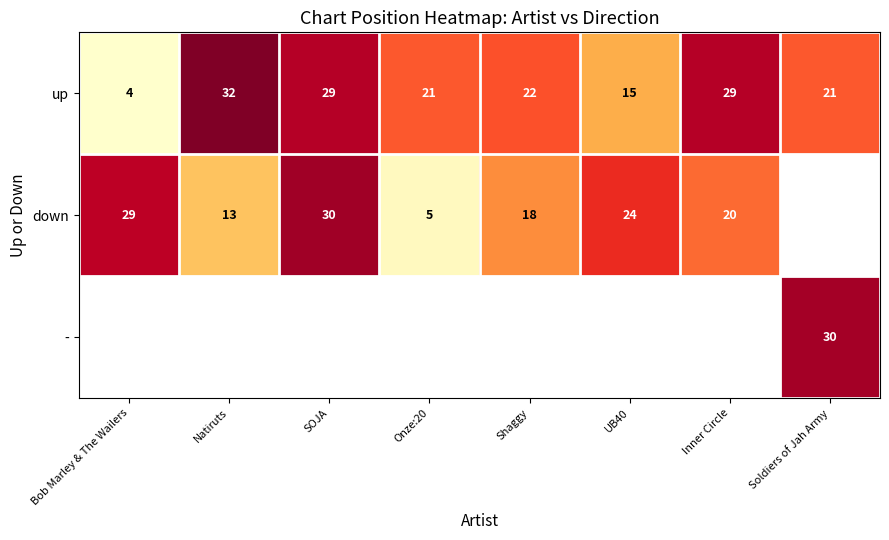

What is the difference between the highest and lowest values at Onze:20?

16.0